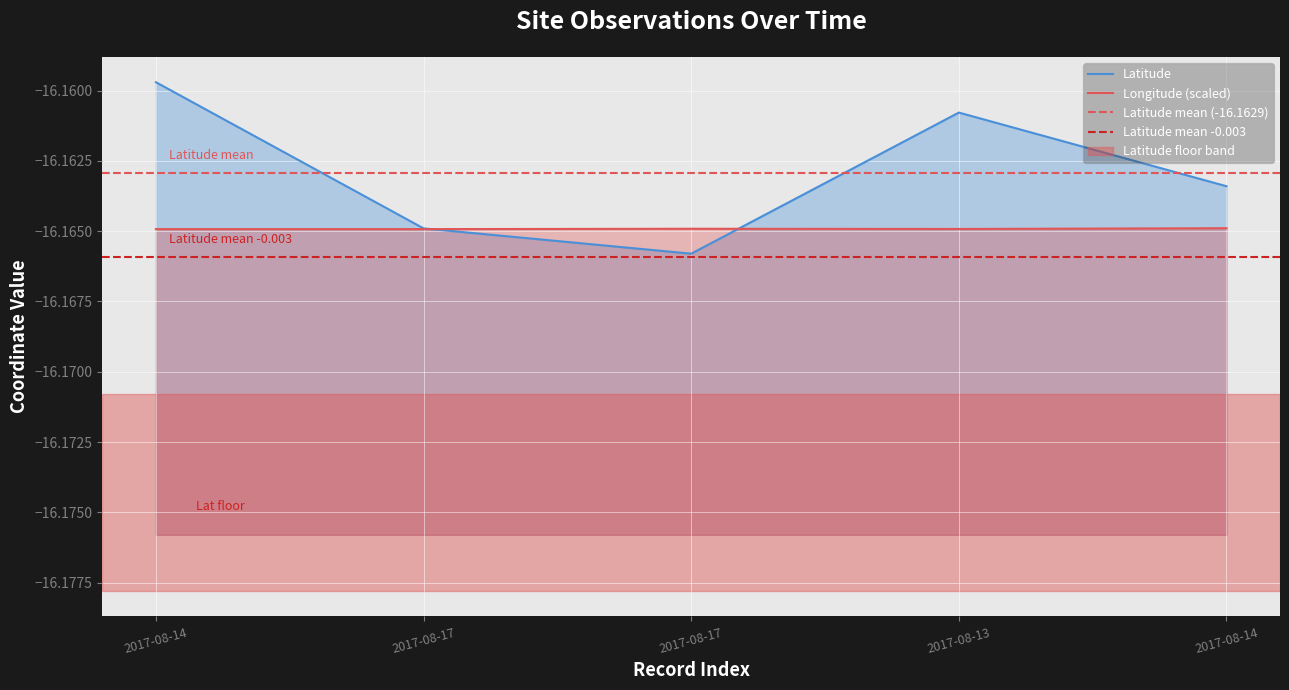

Read the Longitude value at 2017-08-17.

-16.2